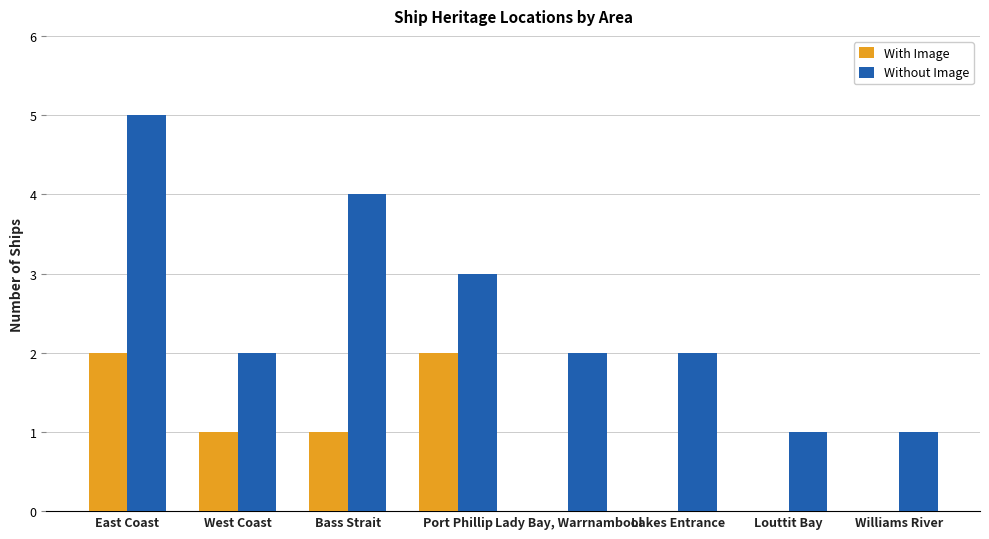

Which series has the largest range (max minus min)?

Without Image